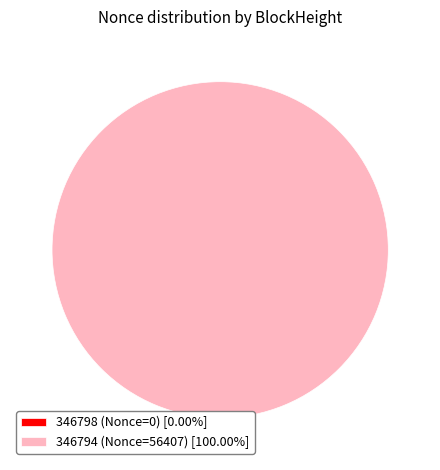

Does any single category account for the majority?

Yes